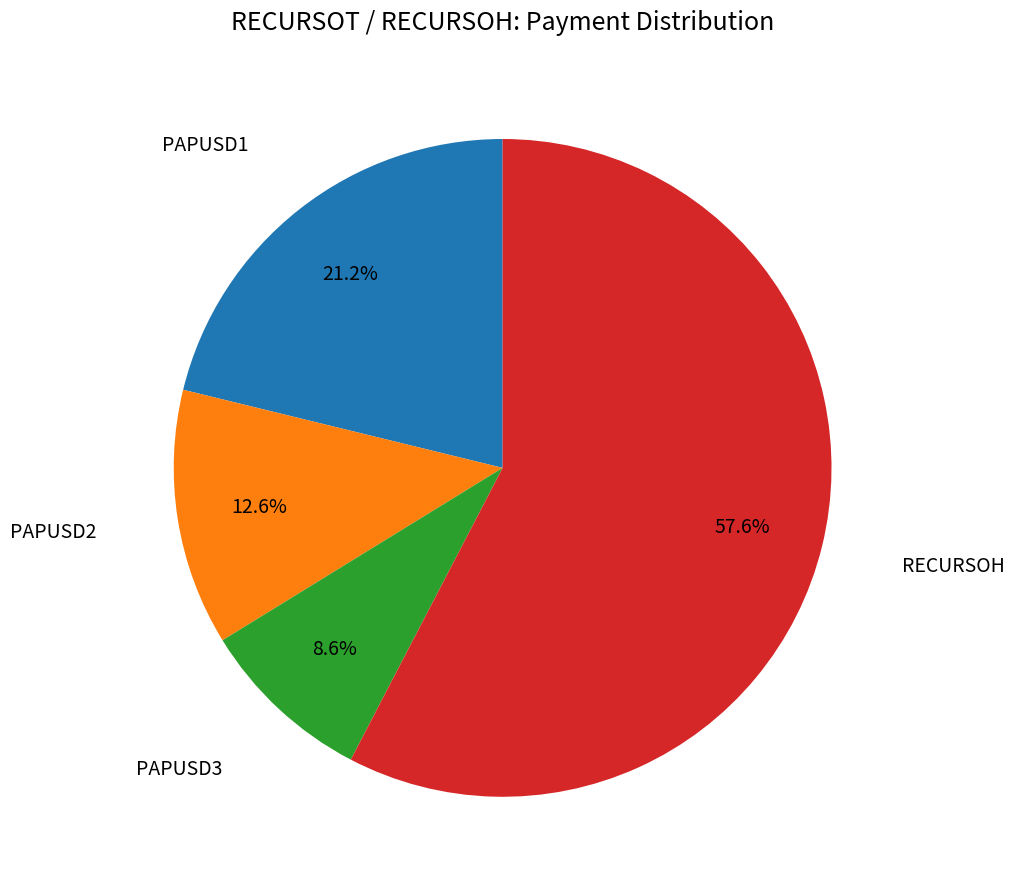

Does any single category account for the majority?

Yes